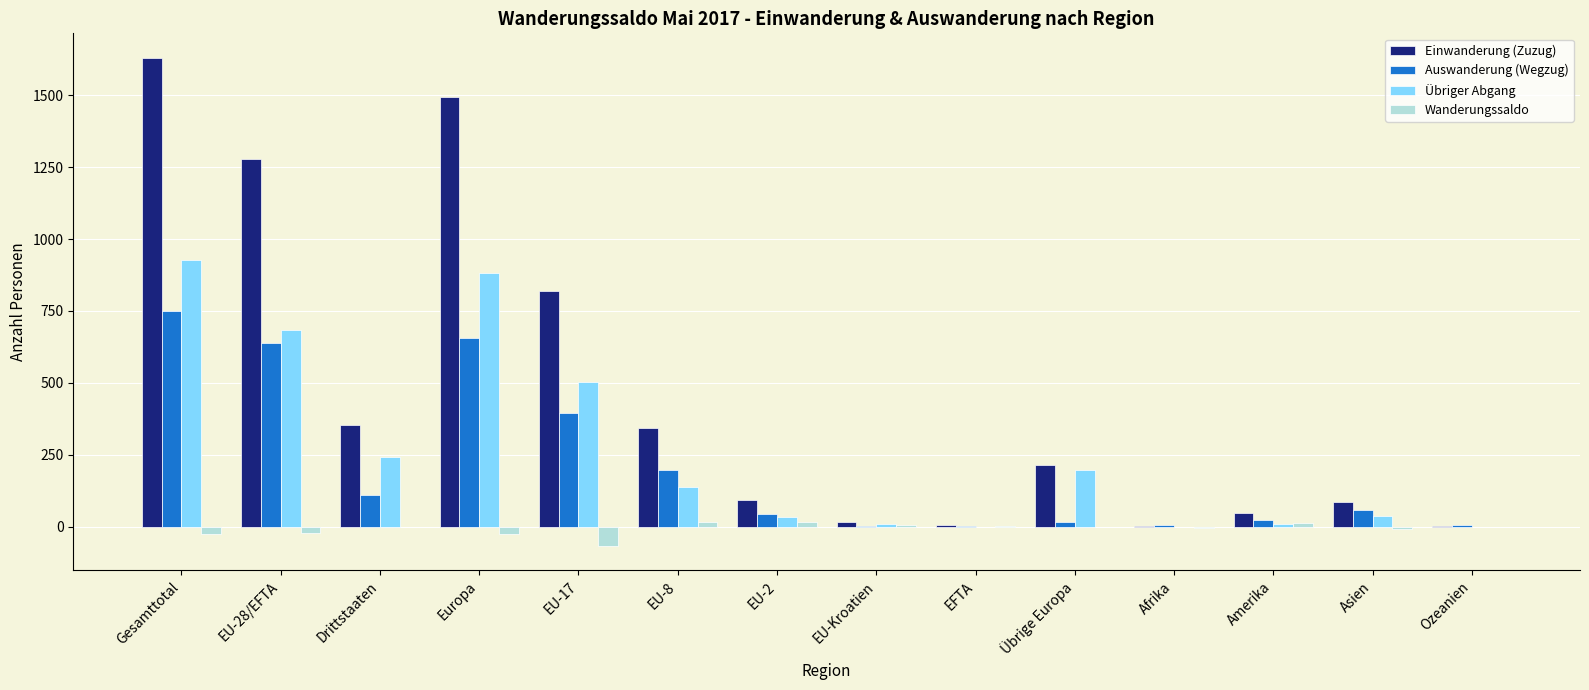

What is the highest value of the Einwanderung (Zuzug) series?

1630